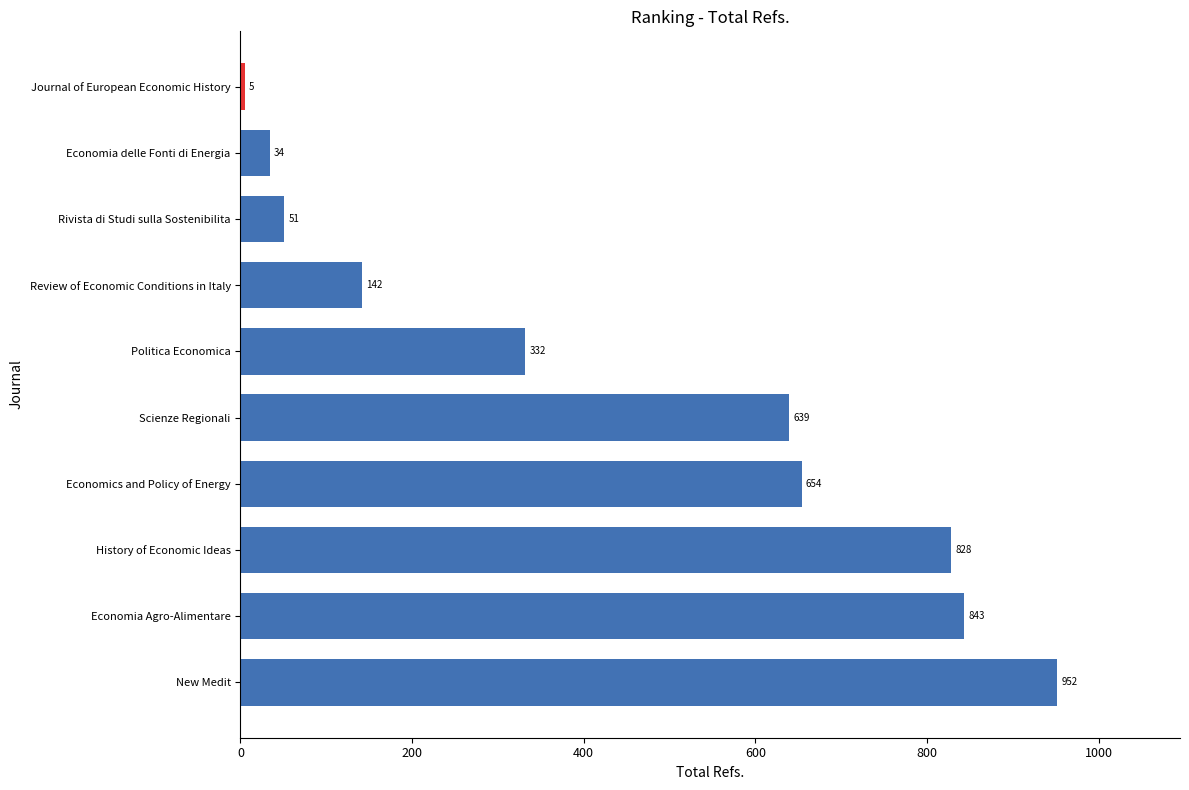

Rank the categories by value from lowest to highest.

Journal of European Economic History, Economia delle Fonti di Energia, Rivista di Studi sulla Sostenibilita, Review of Economic Conditions in Italy, Politica Economica, Scienze Regionali, Economics and Policy of Energy, History of Economic Ideas, Economia Agro-Alimentare, New Medit